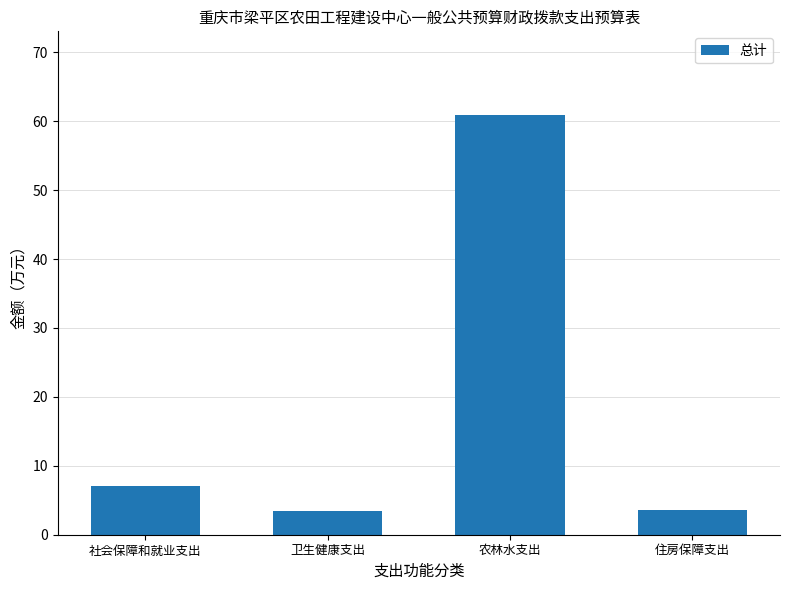

Where is the data nearest to the value 32?

社会保障和就业支出